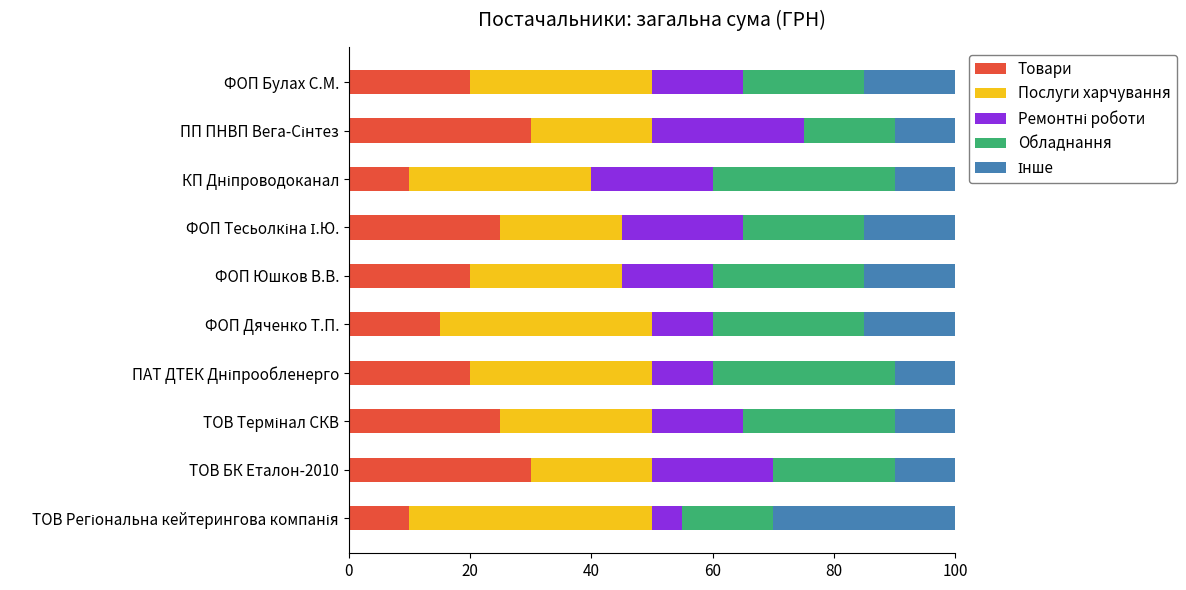

What is the maximum value for Товари?

30